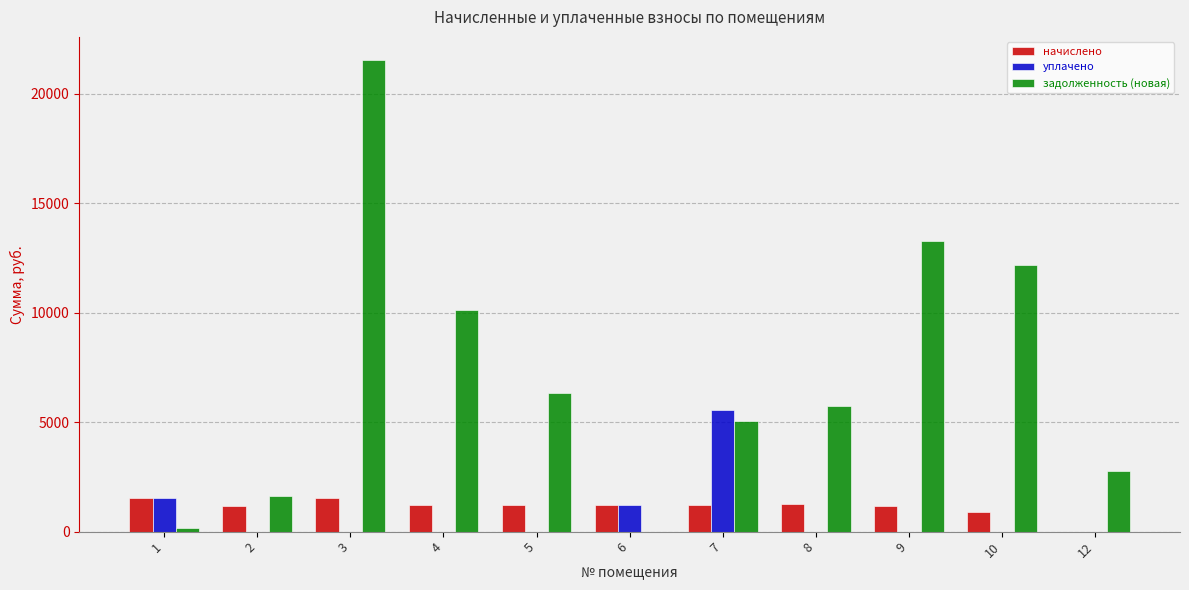

What is the maximum value for задолженность (новая)?

21528.8